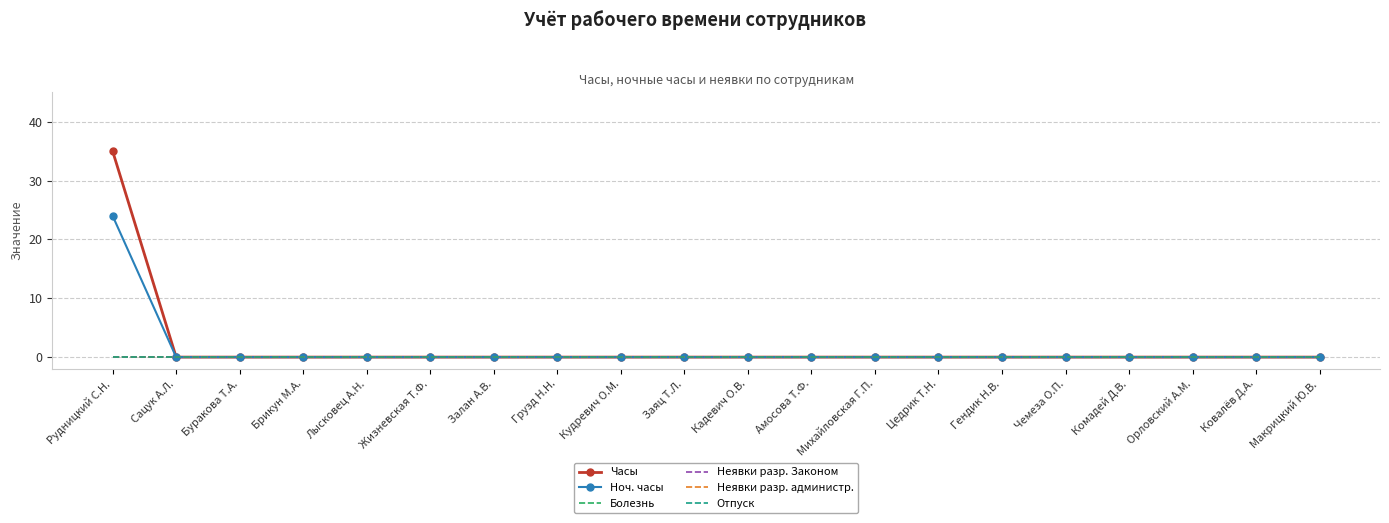

Does the chart have visible grid lines?

Yes